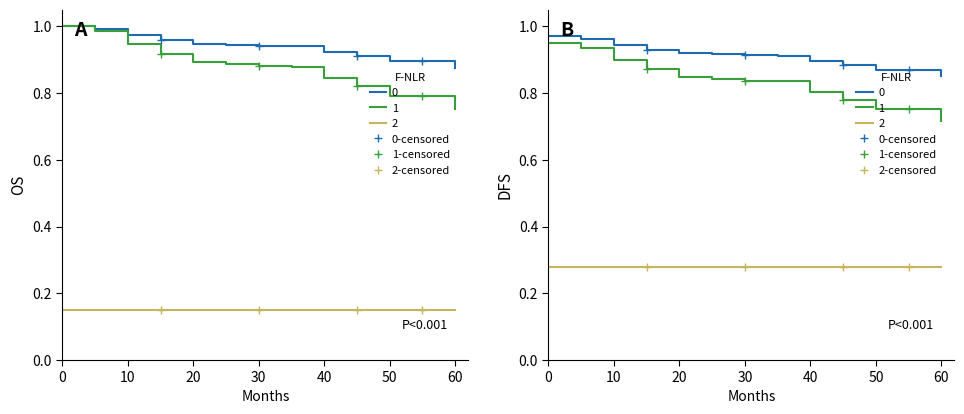

What is the sum of all 2-censored values?

1.1